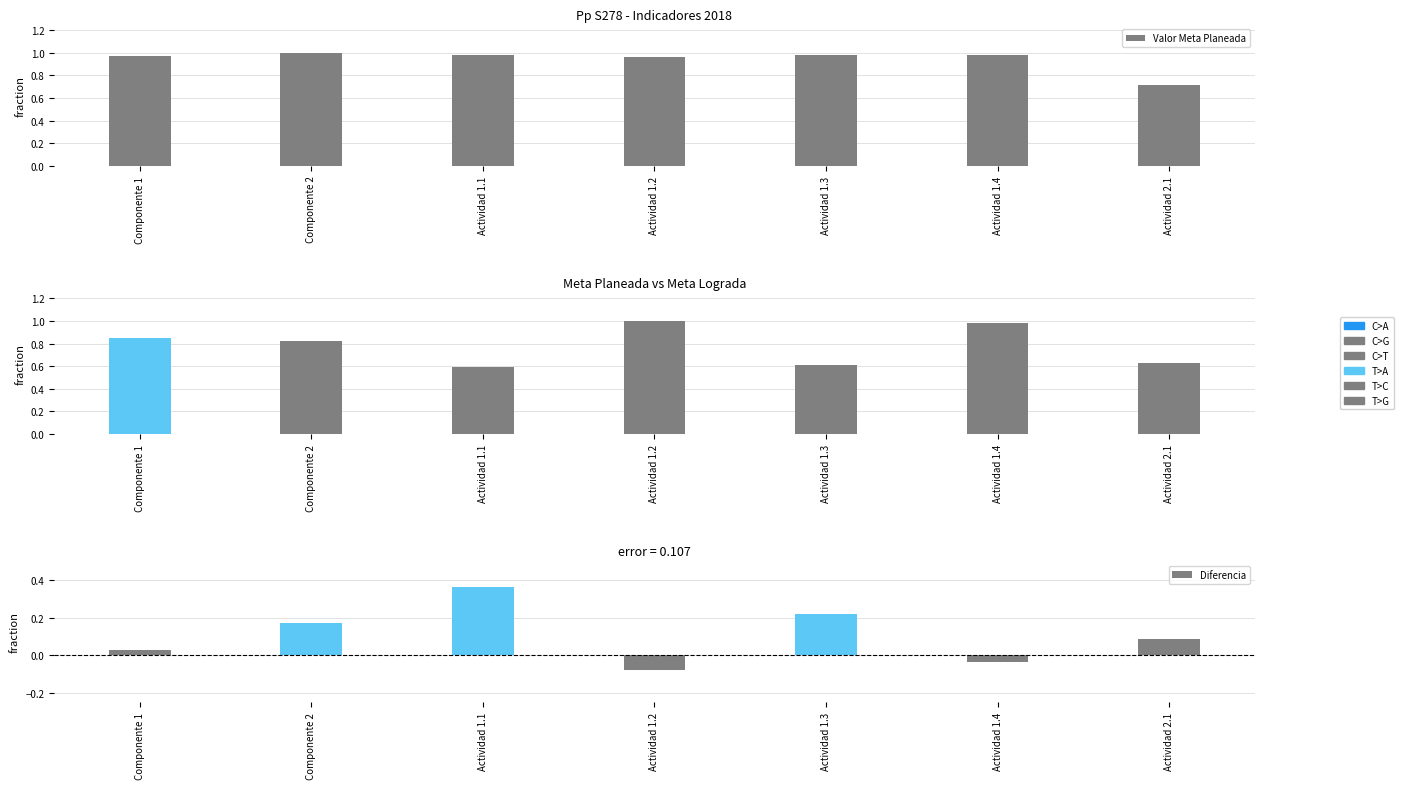

What is the spread (max minus min) of values at Componente 2?

0.8